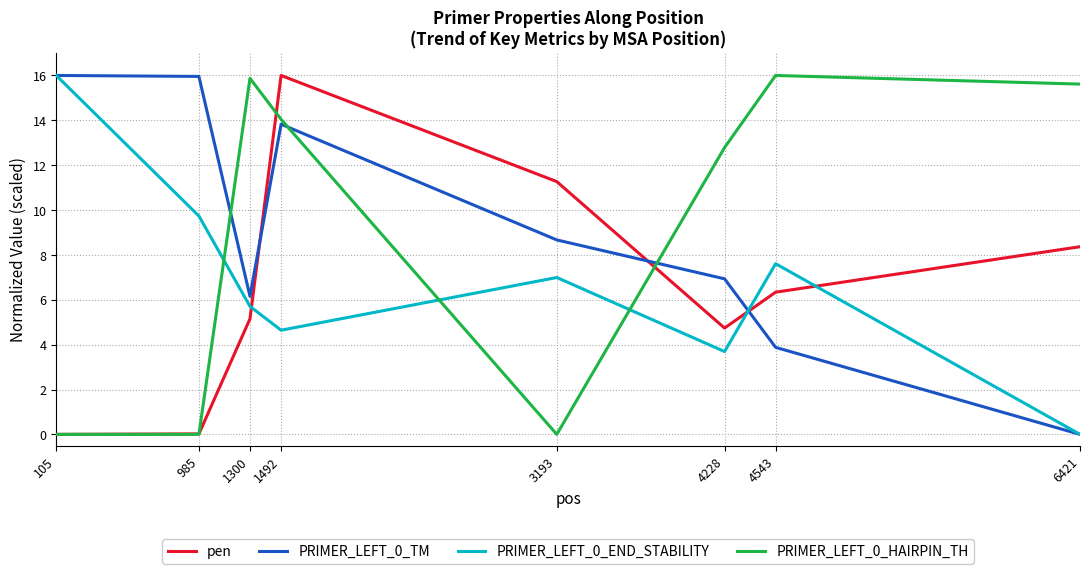

Where does the PRIMER_LEFT_0_END_STABILITY series first go above 6?

105